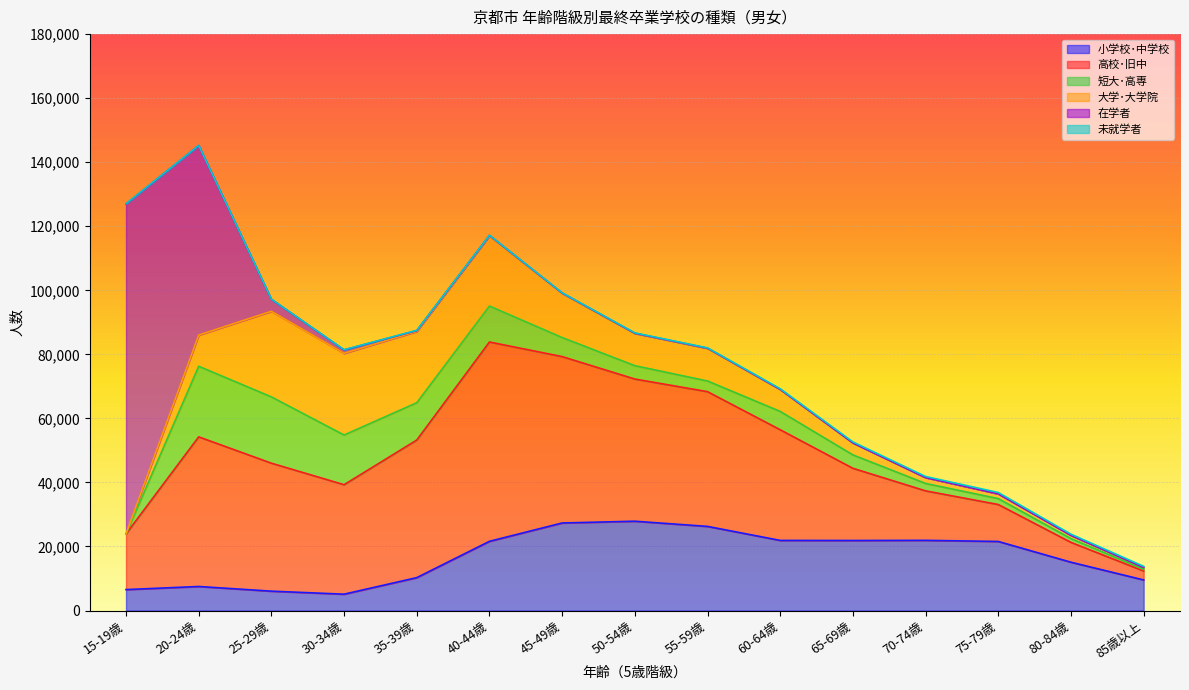

What is the sum of the 在学者 values at 65-69歳 and 25-29歳?

3752